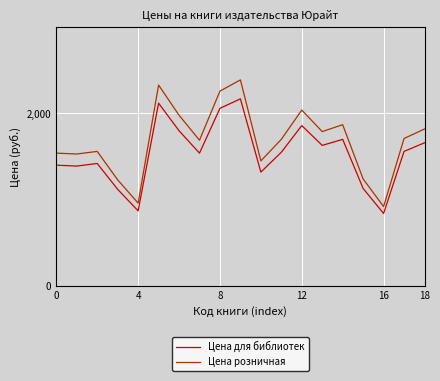

True or false: Цена розничная and Цена для библиотек cross at least once.

False